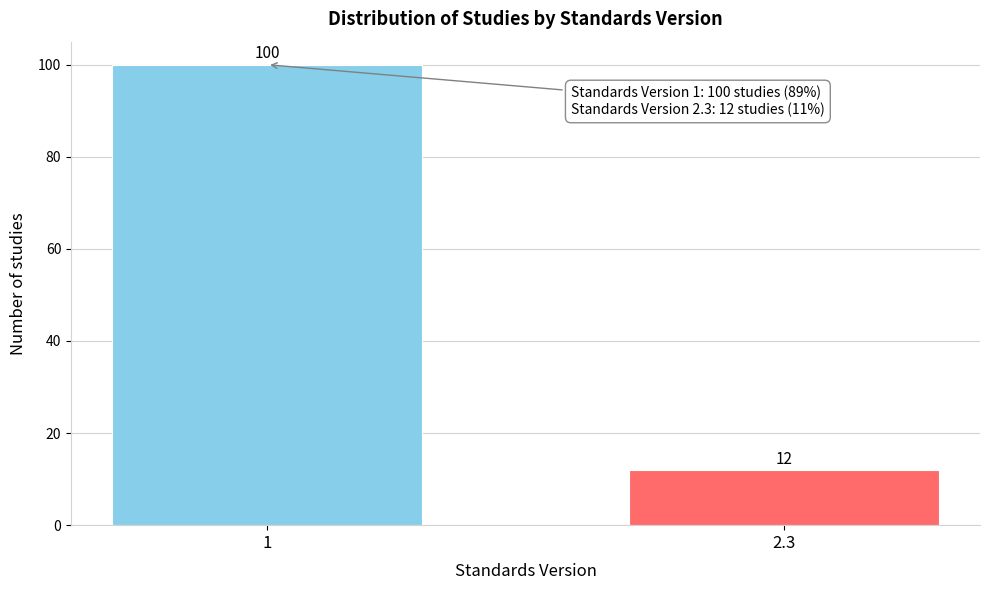

Reading left to right, list all the values displayed in this chart.

100	12